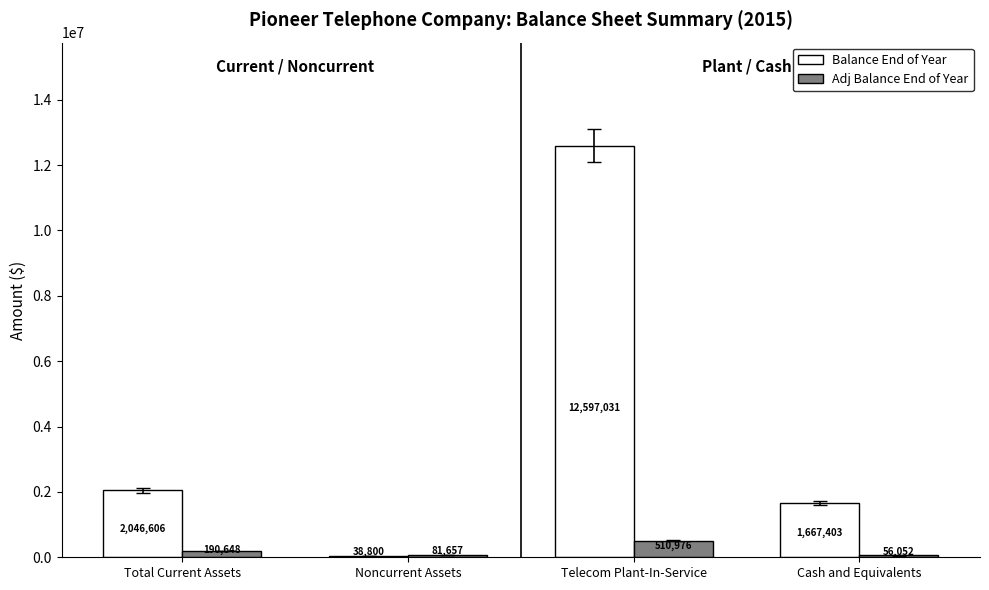

The value of Balance End of Year at Total Current Assets is 1061261. True or false?

False